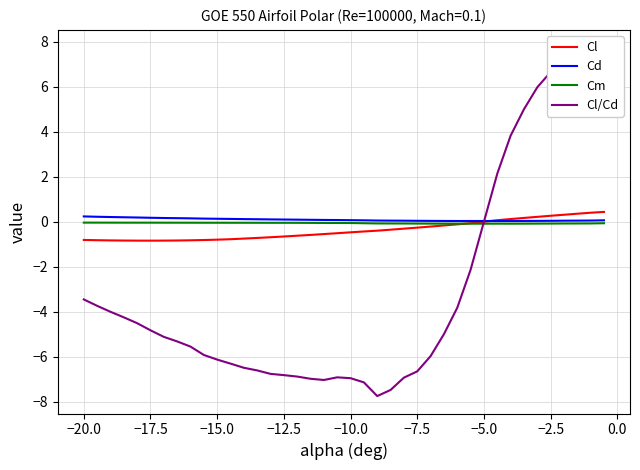

What is the highest value of the Cl series?

0.4